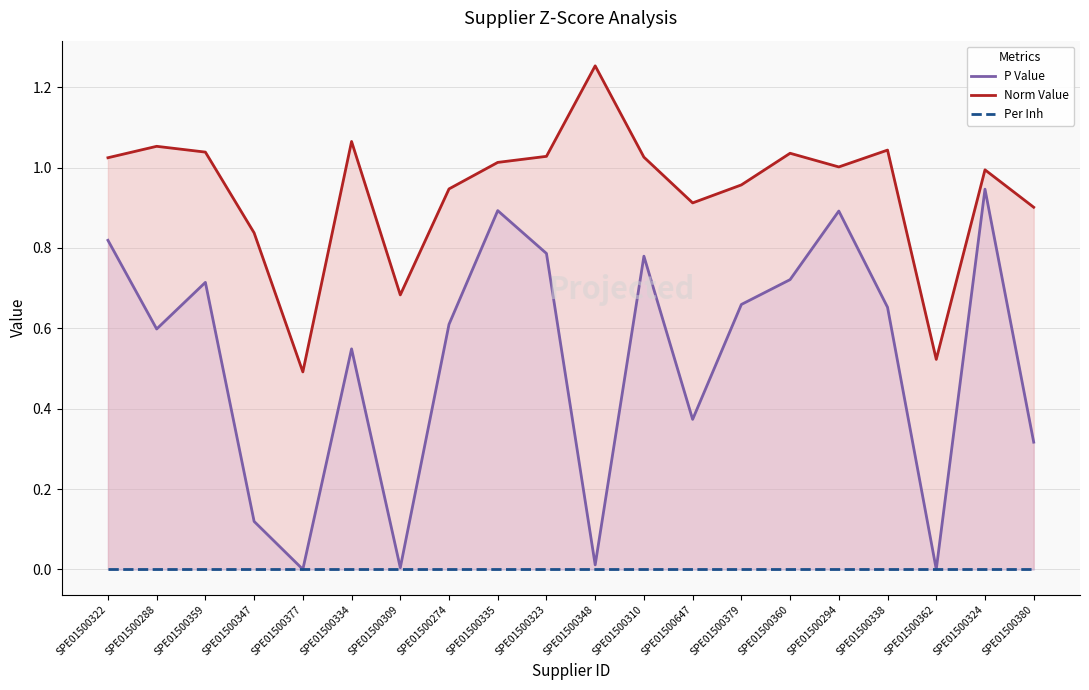

True or false: Per Inh and Norm Value intersect in this chart.

False